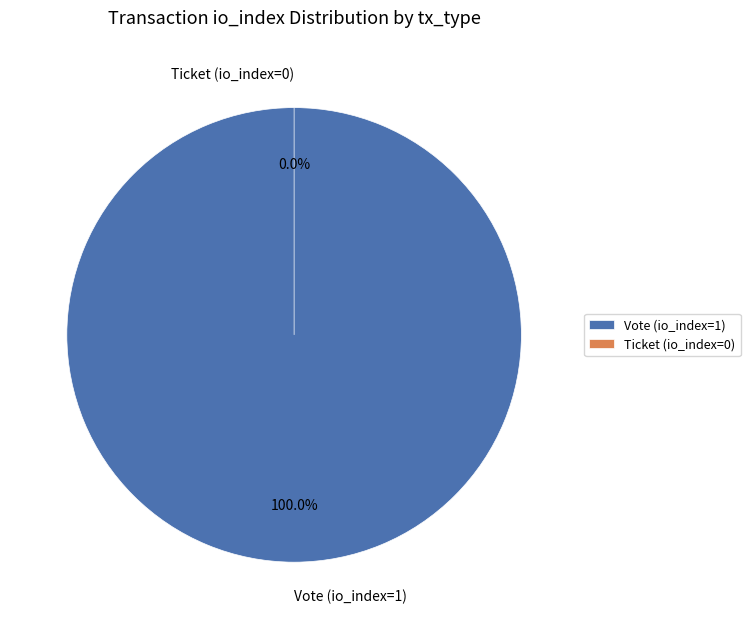

How many slices are in this pie chart?

2